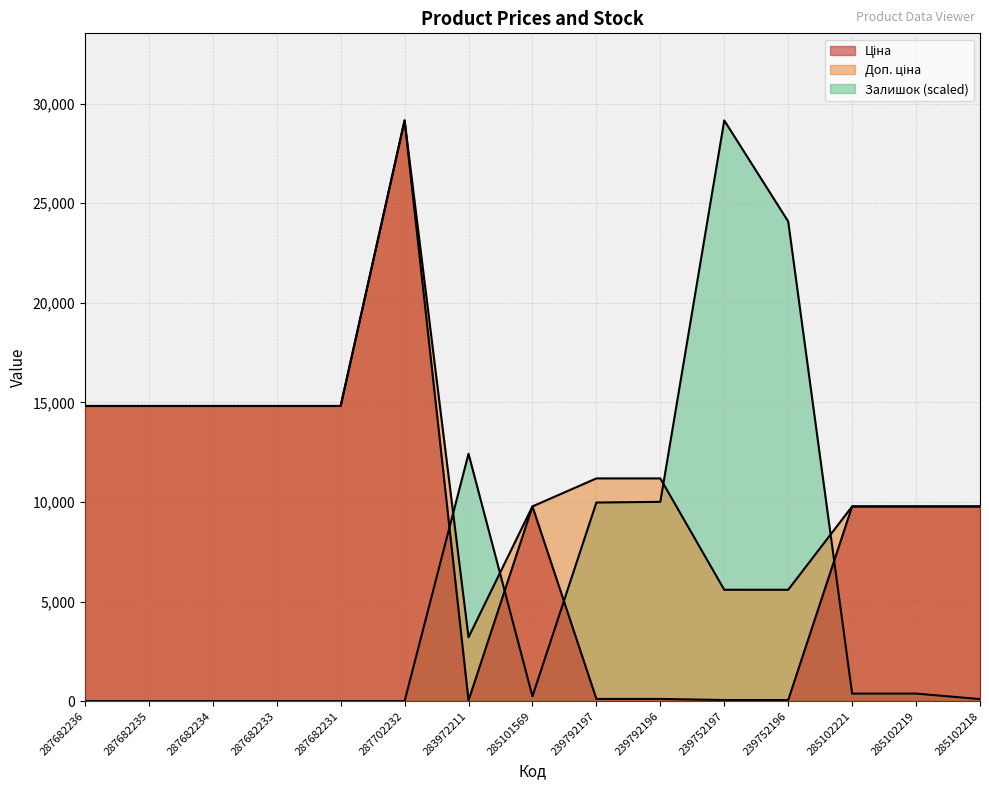

What is the sum of the Доп. ціна values at 239792196 and 283972211?

14387.0